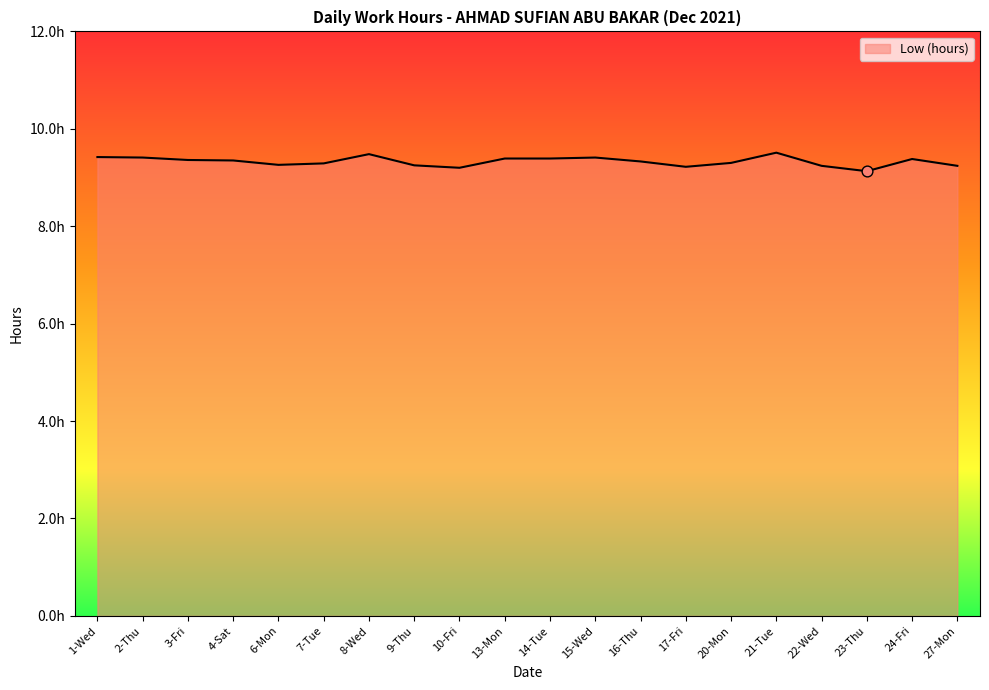

What is the ratio of the value at 14-Tue to the value at 16-Thu?

1.0